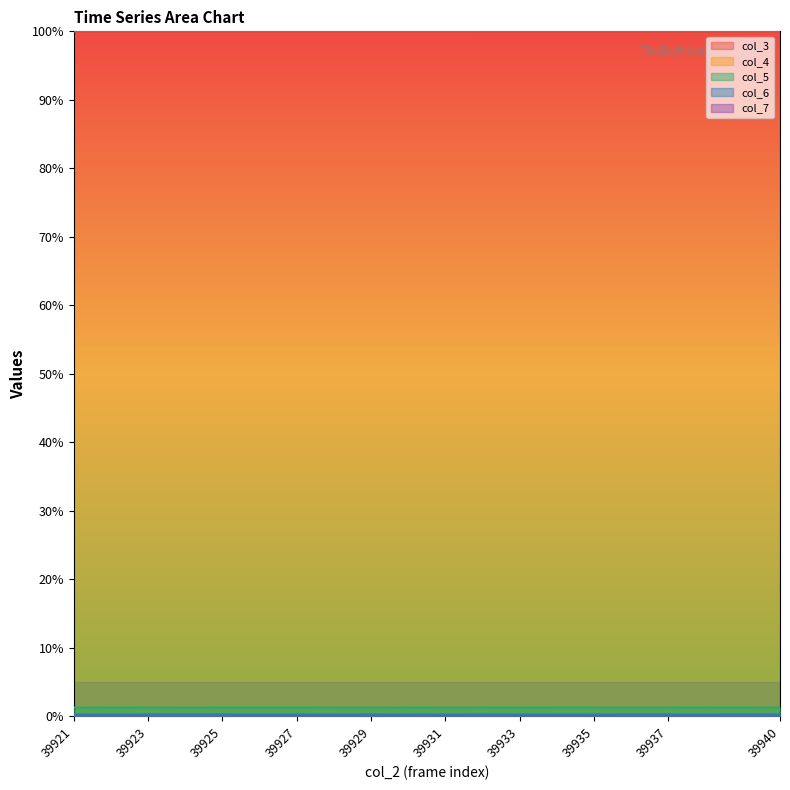

At which label does col_3 reach its peak?

39940